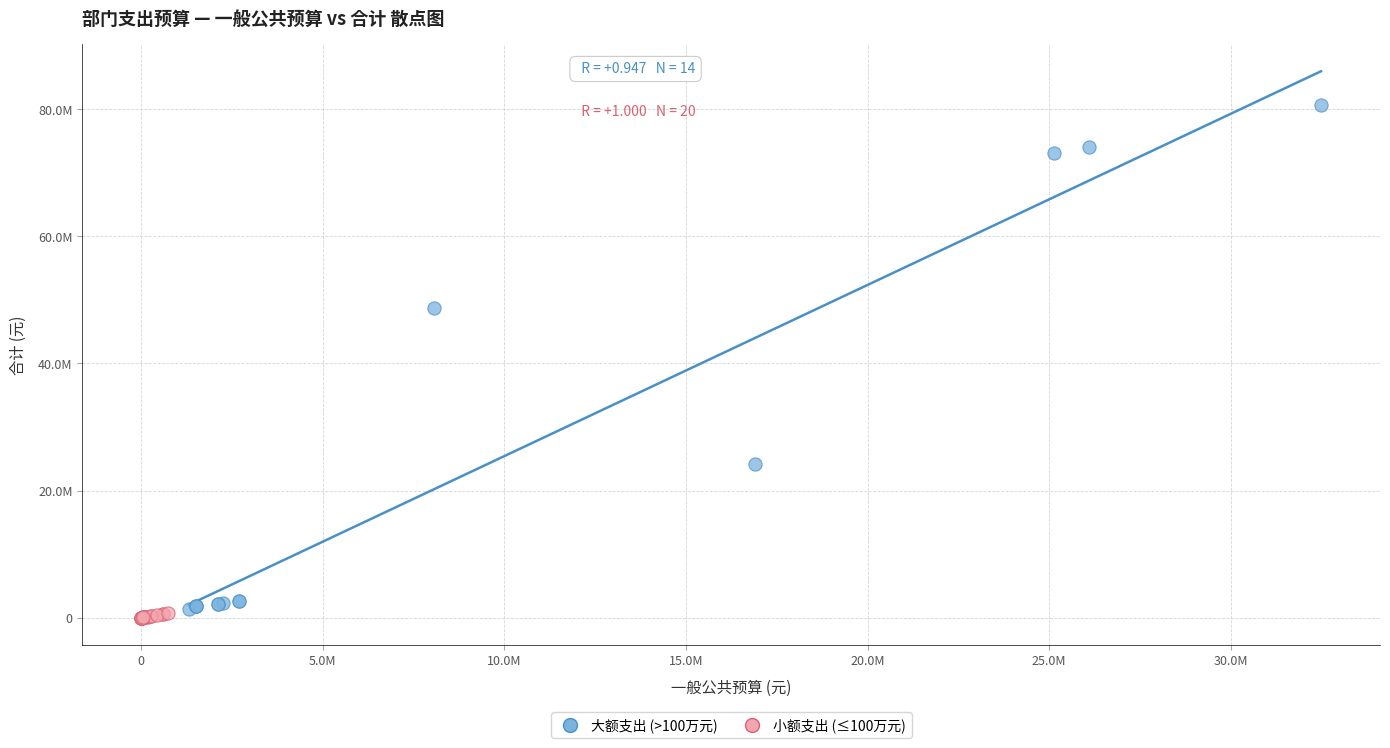

Which series has the largest Y range (max minus min)?

大额支出 (>100万元)